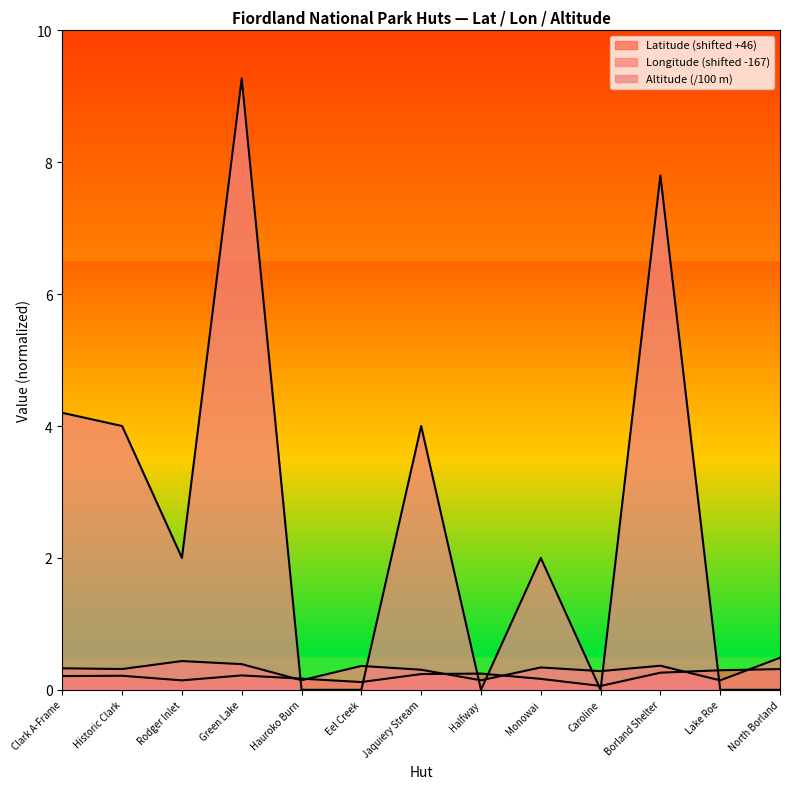

At which category does Latitude reach its first local valley?

Rodger Inlet